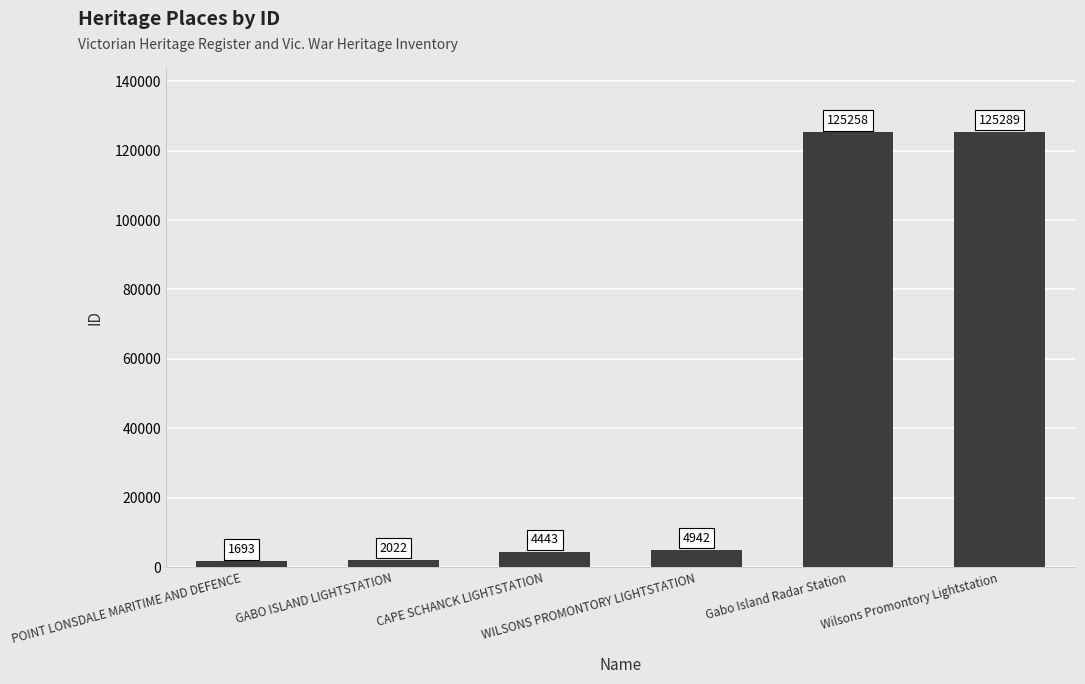

Reading right to left, extract all data points from this chart.

Wilsons Promontory Lightstation=125289	Gabo Island Radar Station=125258	WILSONS PROMONTORY LIGHTSTATION=4942	CAPE SCHANCK LIGHTSTATION=4443	GABO ISLAND LIGHTSTATION=2022	POINT LONSDALE MARITIME AND DEFENCE=1693